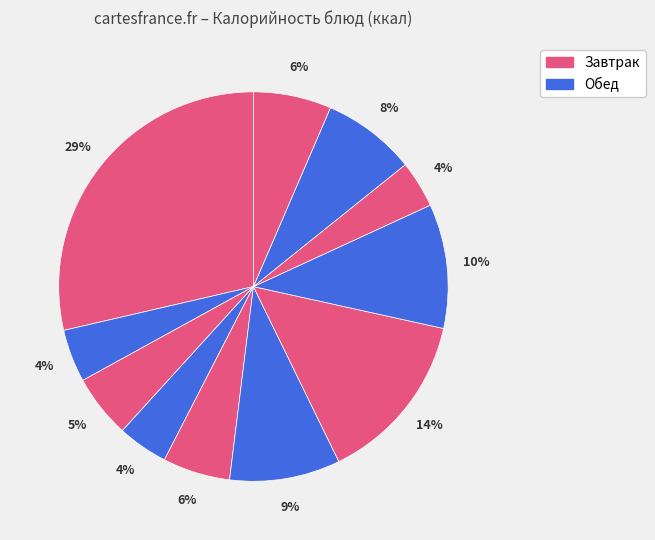

Count the number of slices in the pie.

11